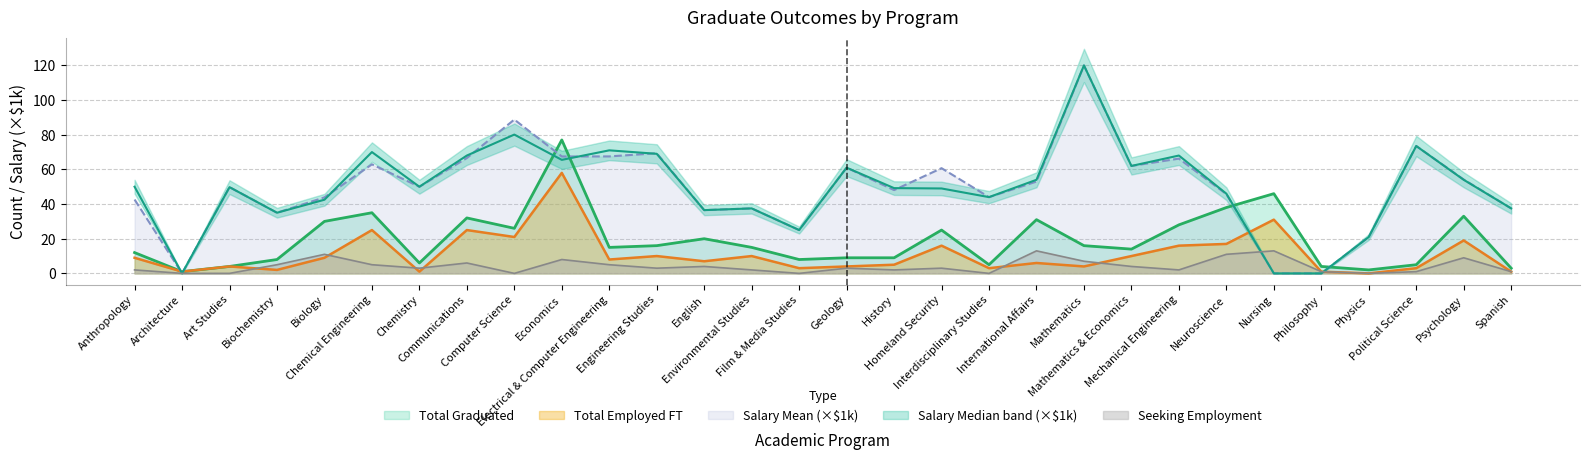

Is the value of Seeking Employment at Physics greater than the value of Total Employed FT at International Affairs?

No